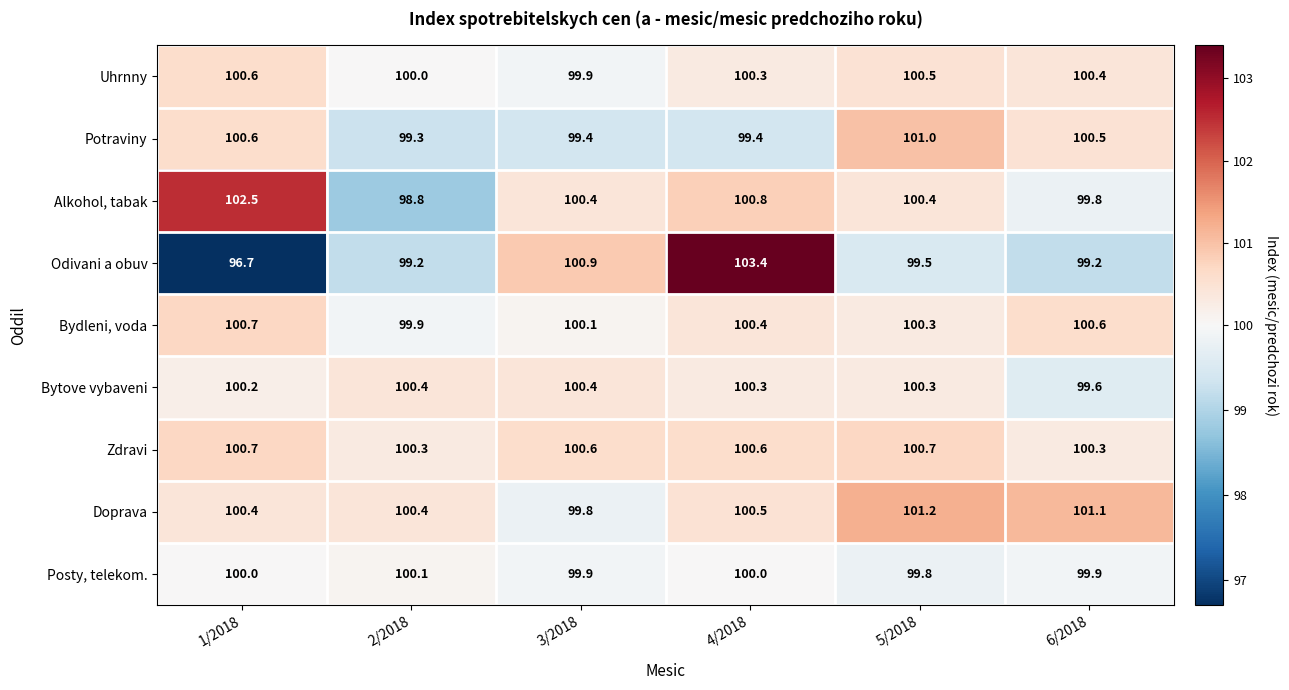

What is the approximate value of Posty, telekom. at 3/2018?

99.9